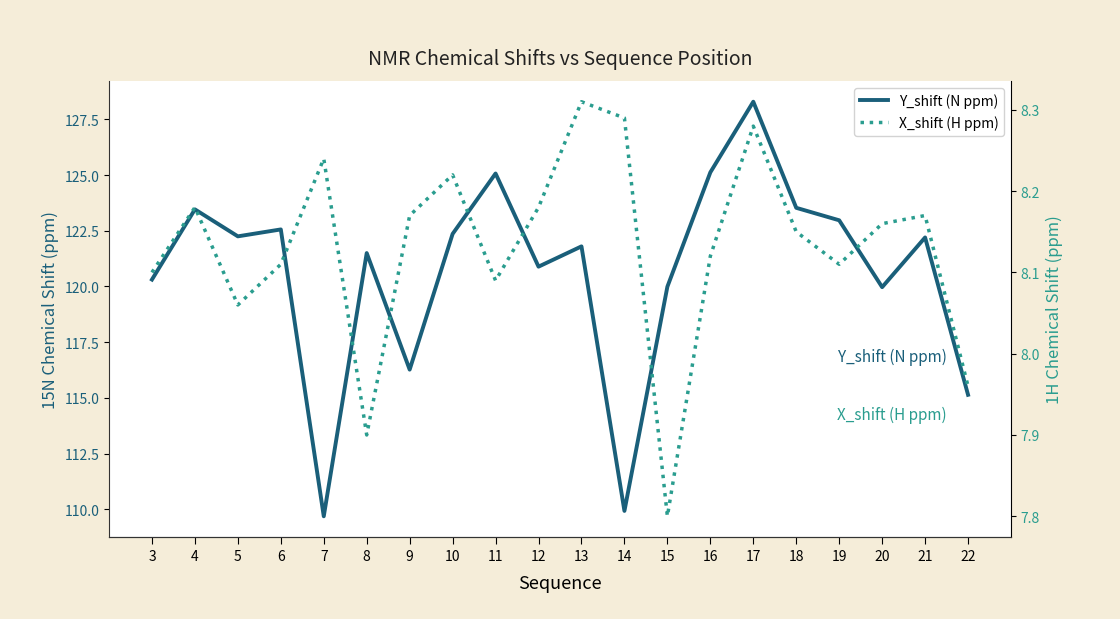

What is the difference between the X_shift (H ppm) values at 15 and 5?

0.3